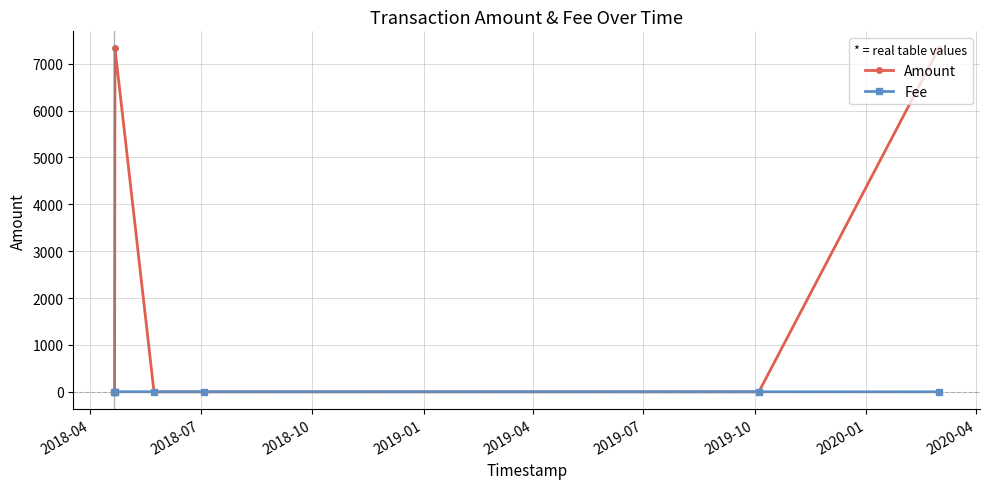

After their last crossing, which series has the higher values: Fee or Amount?

Amount